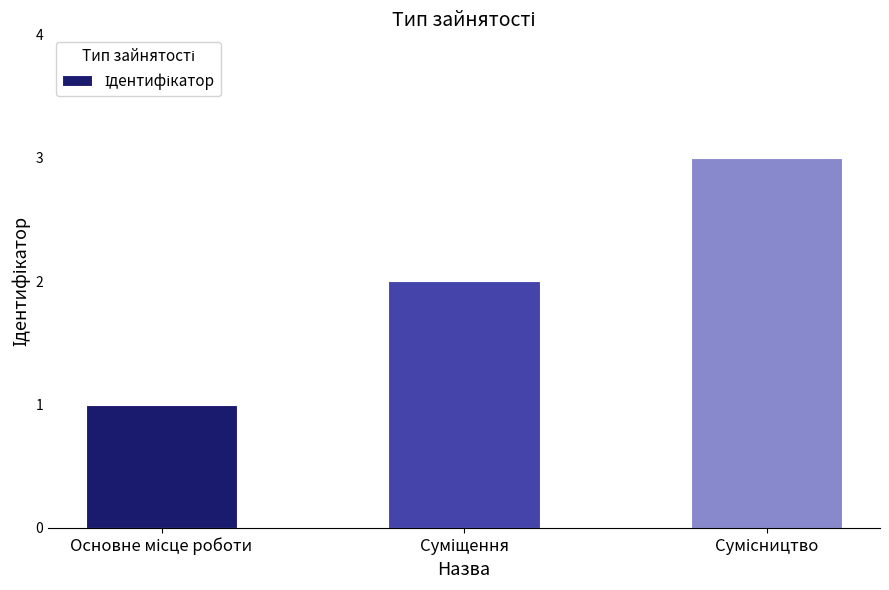

What is the smallest value displayed?

1